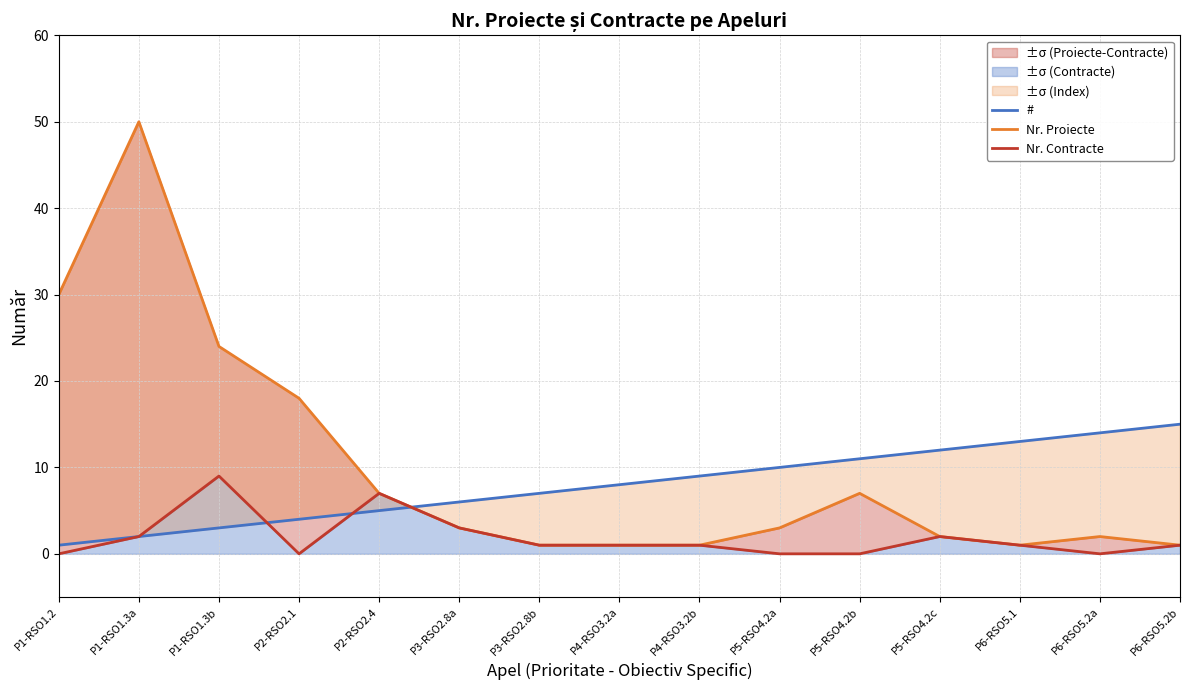

True or false: # has more than 0 interior local peaks.

False